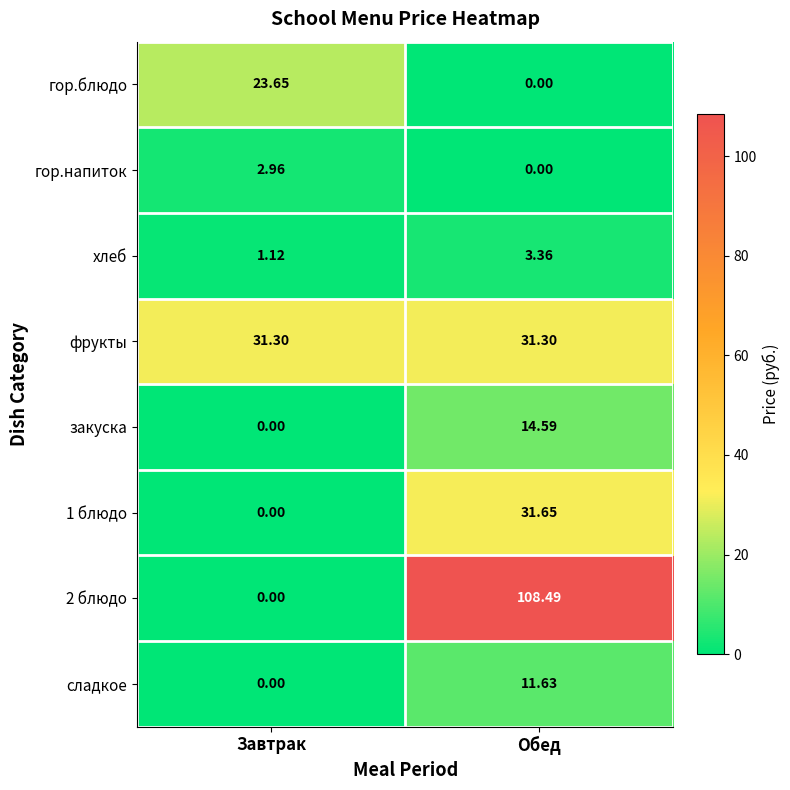

Where does the сладкое series first go above 11?

Обед